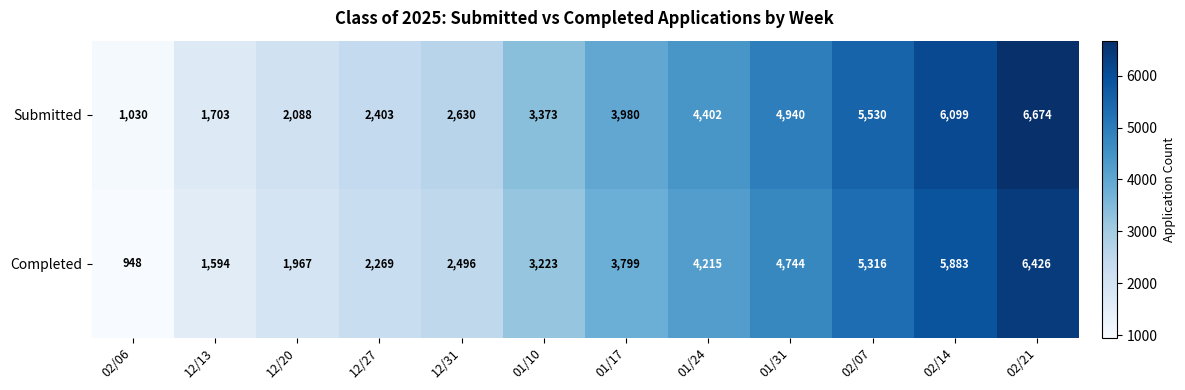

What is the difference between the highest and lowest values at 12/20?

121